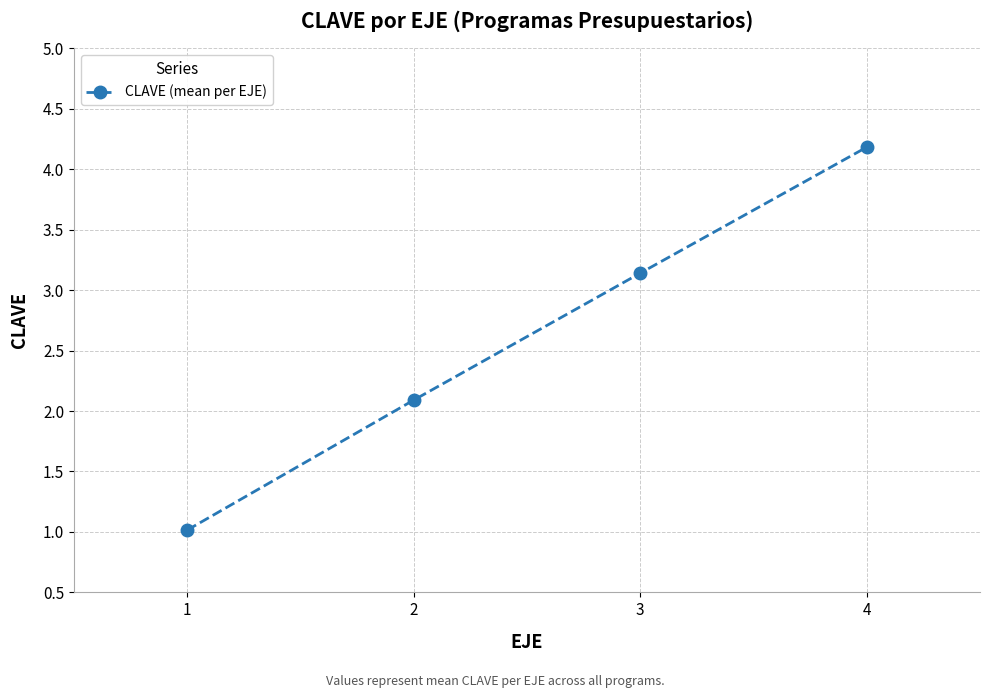

The value at 2 is 2.1. True or false?

True